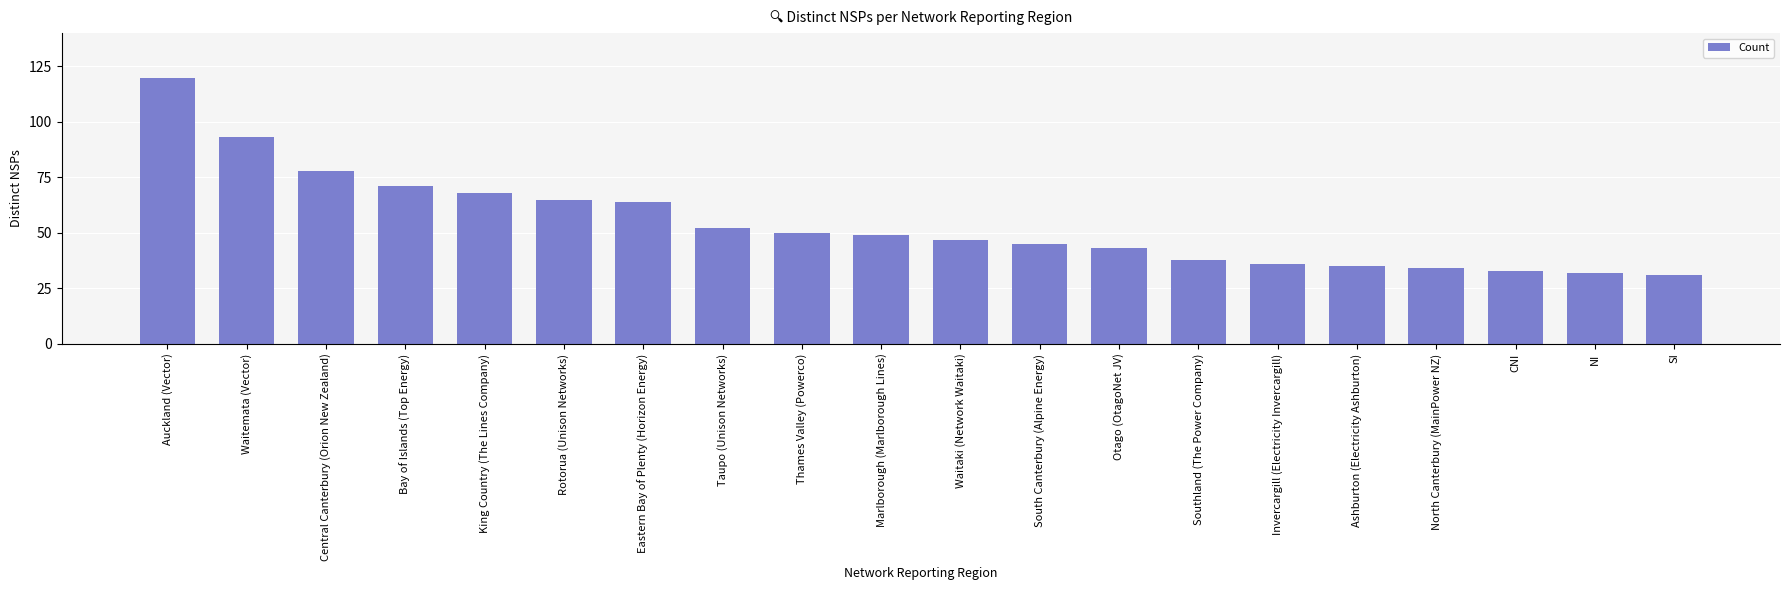

The value at Taupo (Unison Networks) is 17. True or false?

False